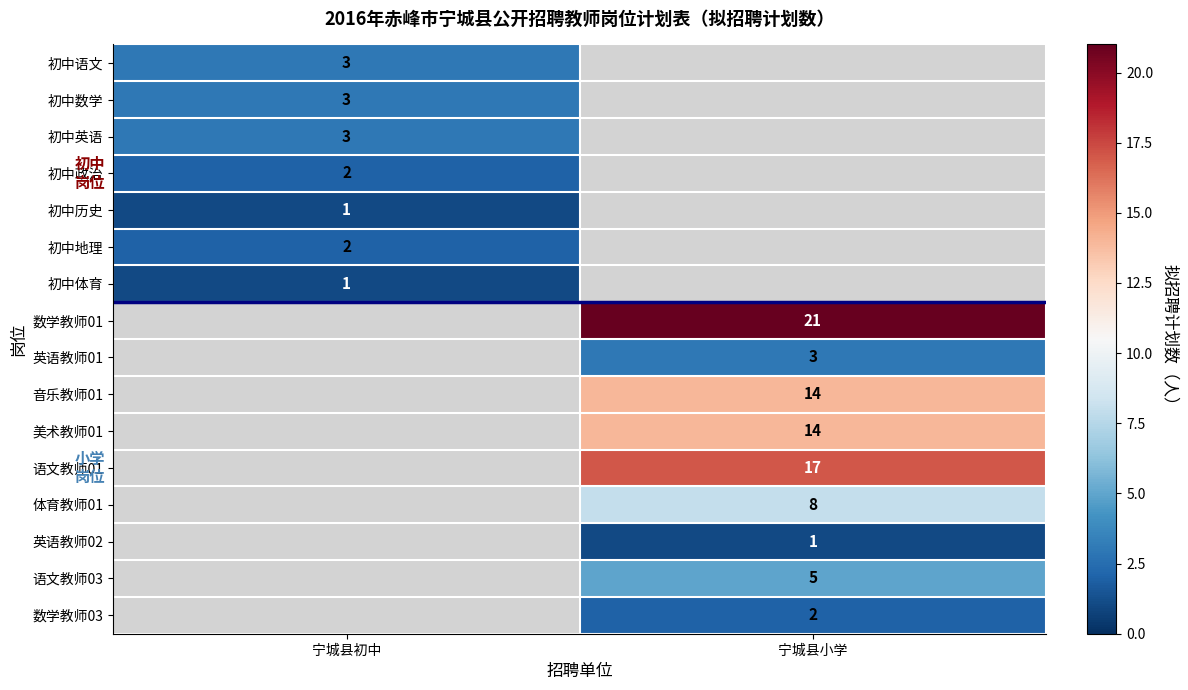

Between 宁城县初中 and 宁城县小学, which is larger?

宁城县小学